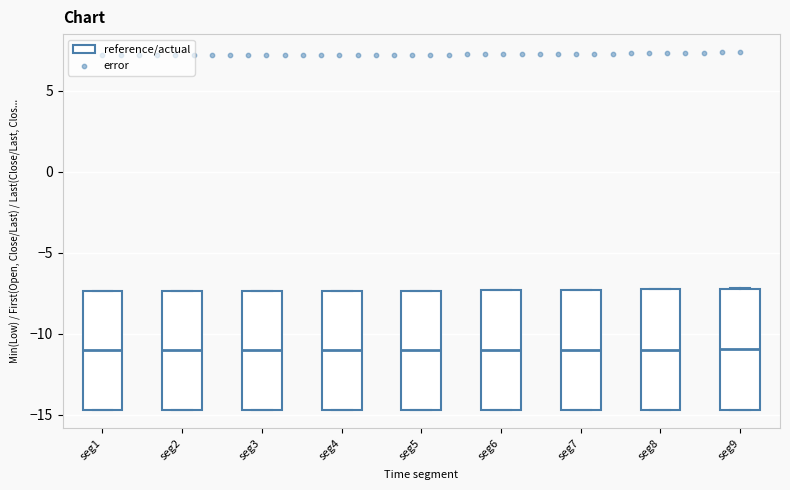

Reading left to right, transcribe this box plot: for each box, give where its median line is, the range the box spans, and where its two whiskers end, as read against the y-axis. The values are not printed on the chart, so give them approximately, as read against the axis.

seg1: median -11.0, box -14.5 to -7.5, whiskers -14.5 to -7.5
seg2: median -11.0, box -14.5 to -7.5, whiskers -14.5 to -7.5
seg3: median -11.0, box -14.5 to -7.5, whiskers -14.5 to -7.5
seg4: median -11.0, box -14.5 to -7.5, whiskers -14.5 to -7.5
seg5: median -11.0, box -14.5 to -7.5, whiskers -14.5 to -7.5
seg6: median -11.0, box -14.5 to -7.5, whiskers -14.5 to -7.5
seg7: median -11.0, box -14.5 to -7.5, whiskers -14.5 to -7.5
seg8: median -11.0, box -14.5 to -7.5, whiskers -14.5 to -7.0
seg9: median -11.0, box -14.5 to -7.0, whiskers -14.5 to -7.0